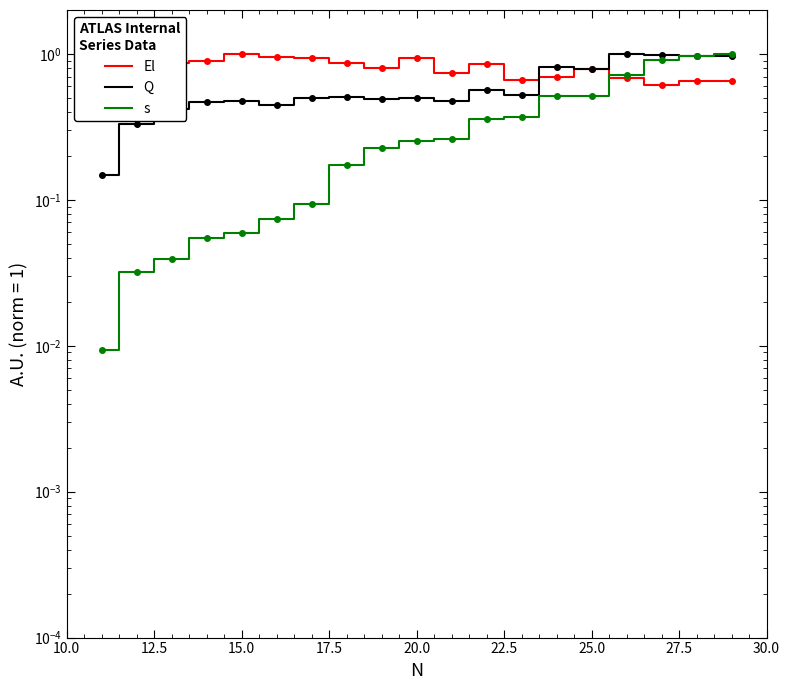

Which series has the largest total across all categories?

El